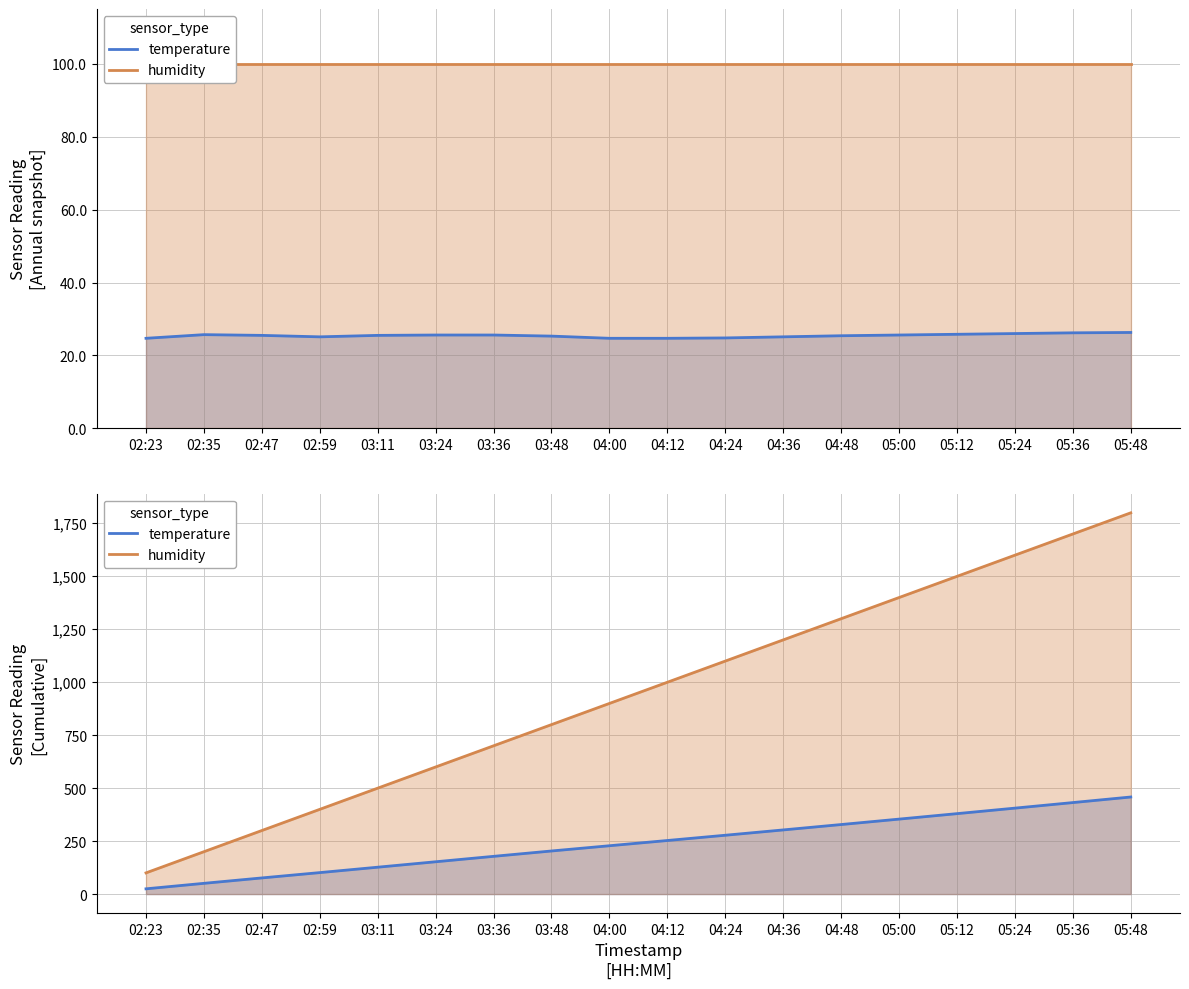

Which label corresponds to the largest value in the chart?

05:48